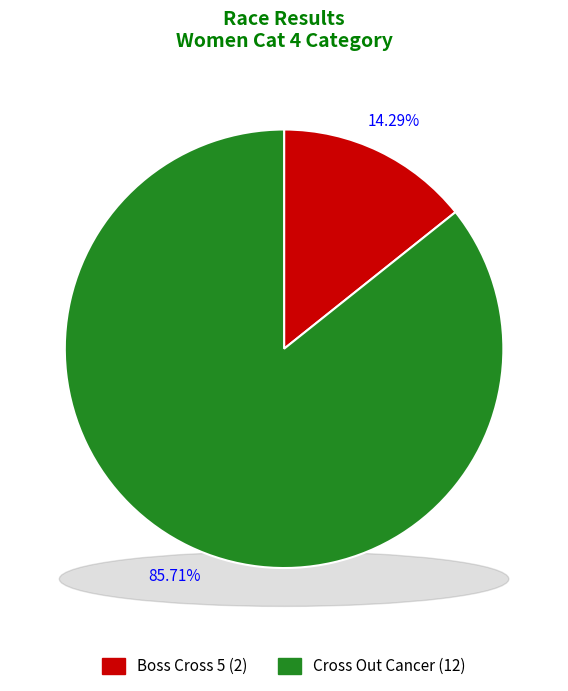

Is it true that Cross Out Cancer is 86% of the pie?

True